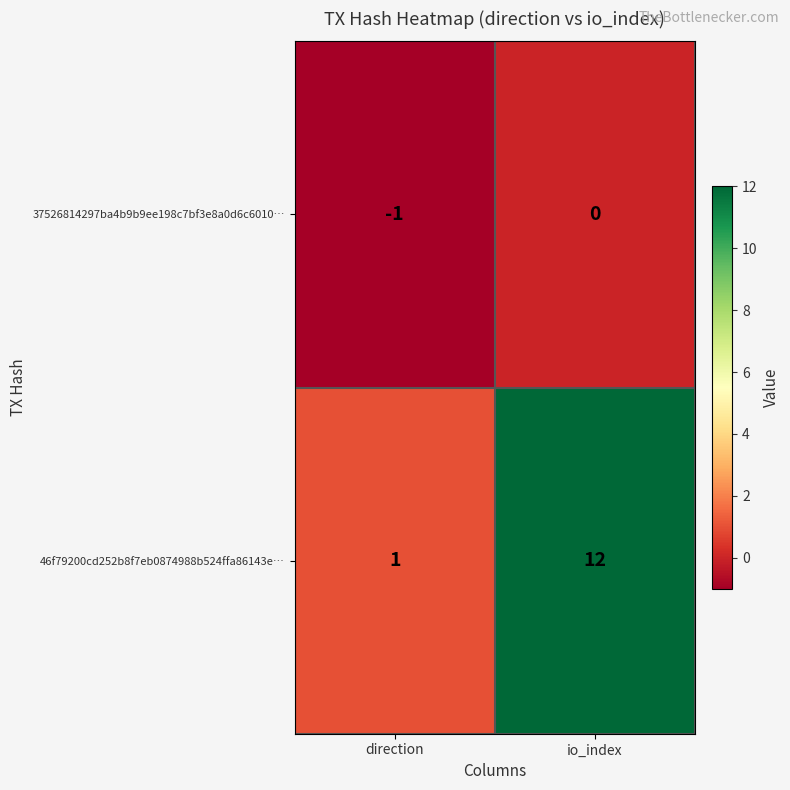

What is the minimum value shown in the chart?

-1